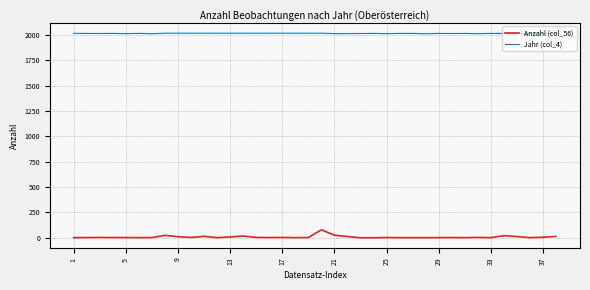

Rank the series by their average value, from highest to lowest.

Jahr (col_4), Anzahl (col_56)